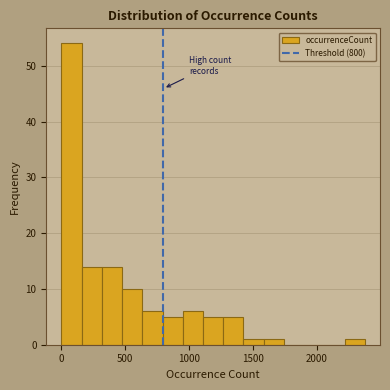

Around what value on the x-axis is the tallest bar? Give the approximate position of its centre, as read against the axis.

100